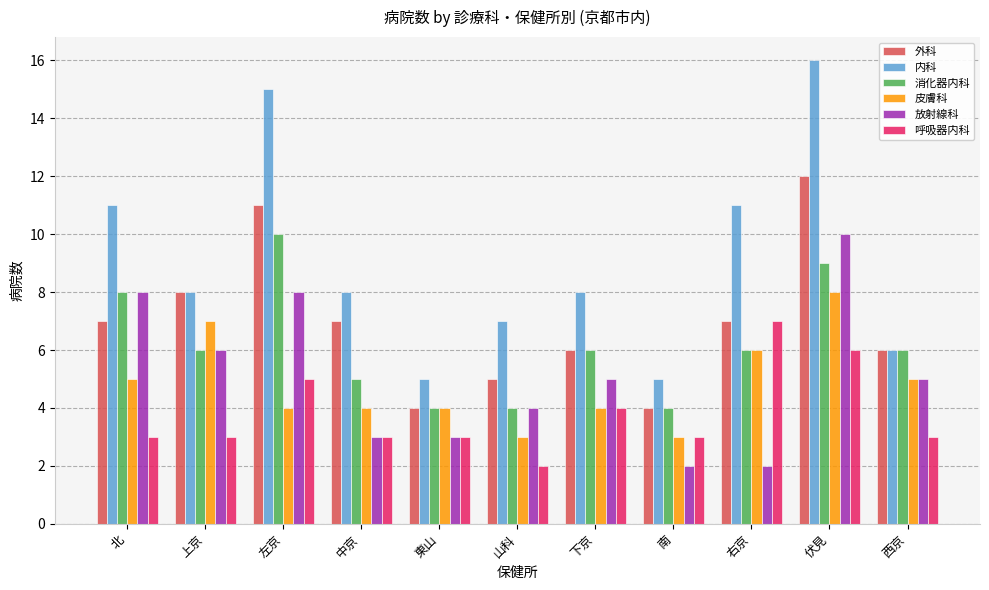

What is the maximum value for 内科?

16